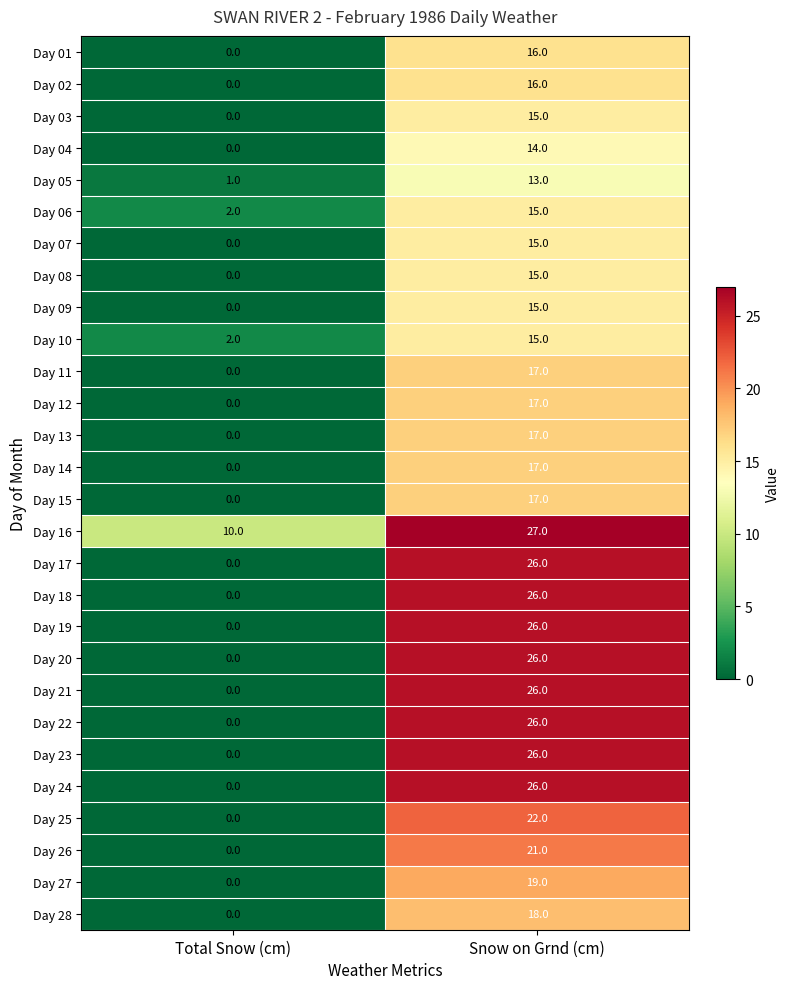

Which series has the largest total across all categories?

Day 16